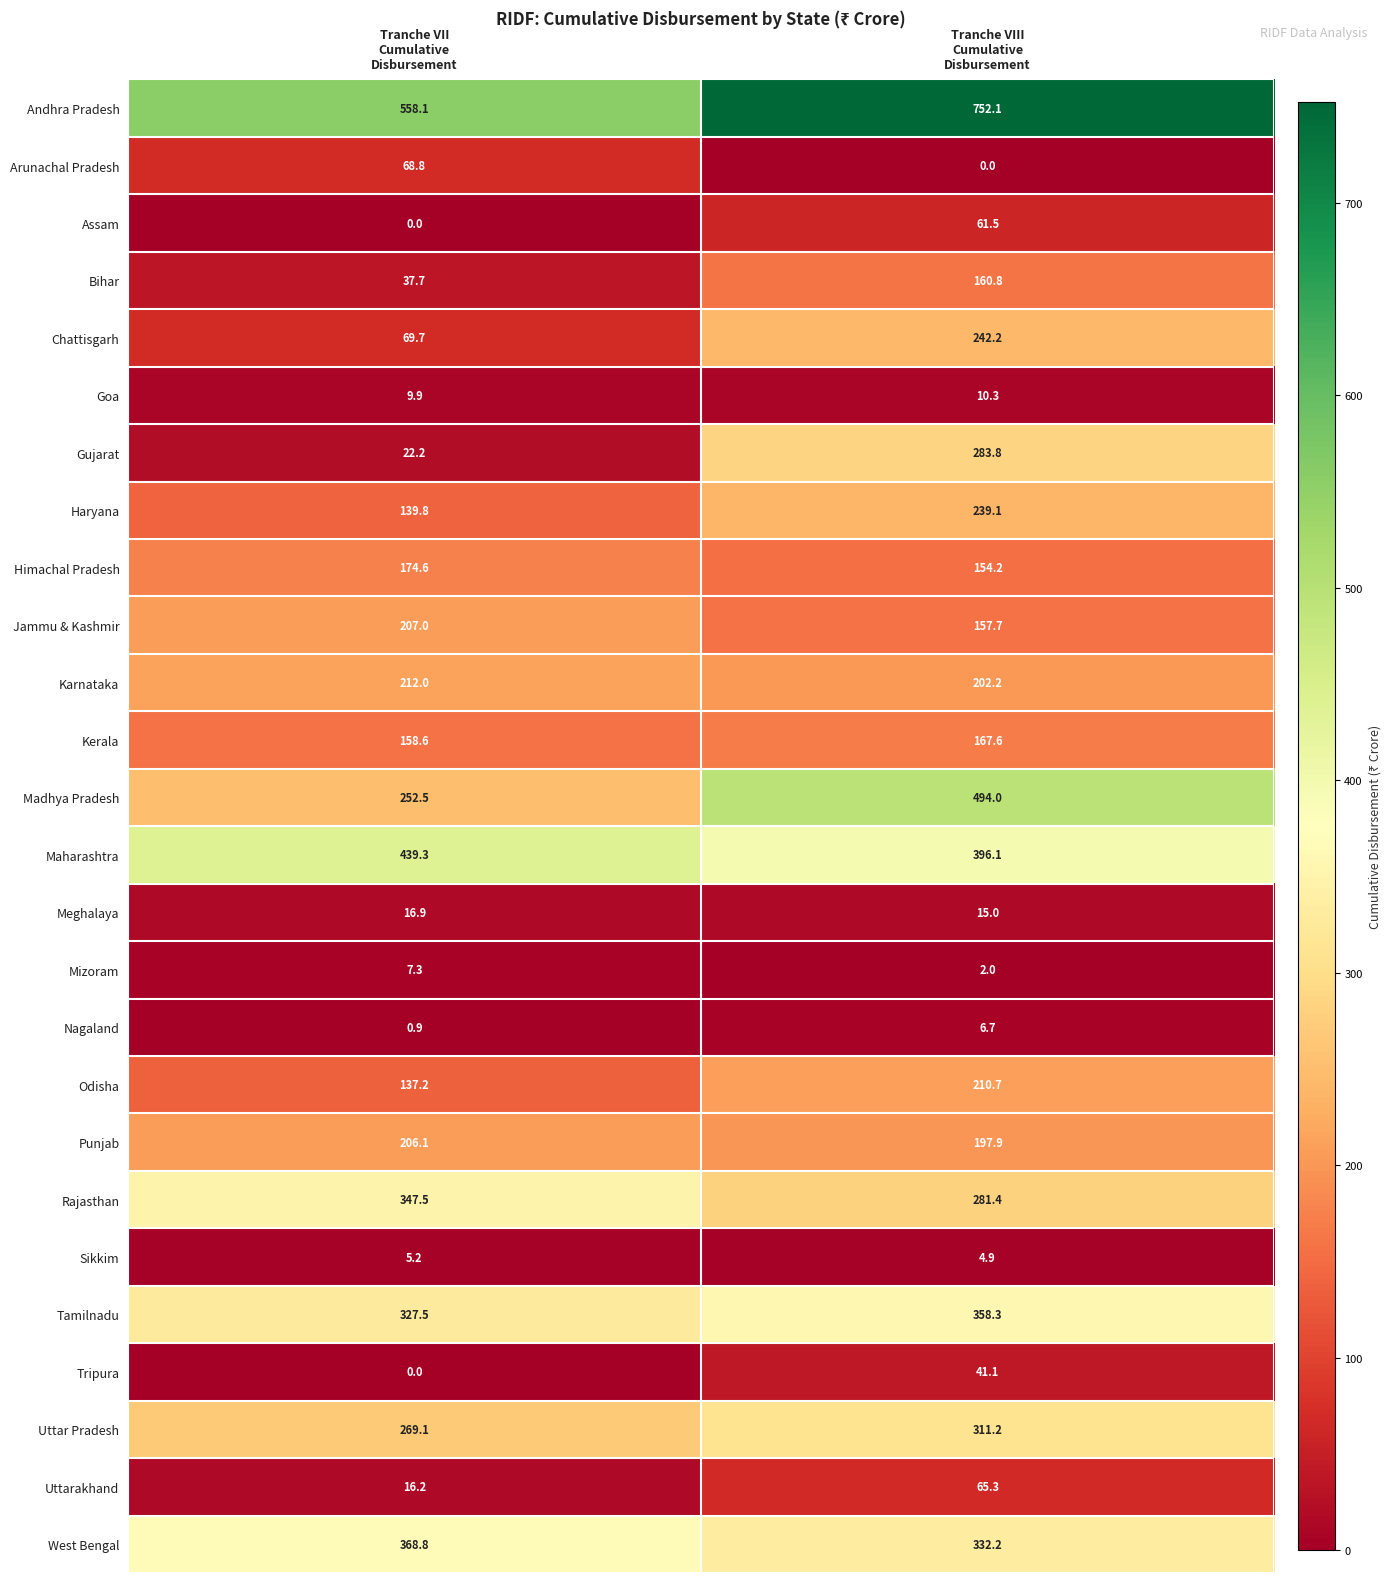

What is the difference between the maximum and minimum values in the Odisha series?

73.5